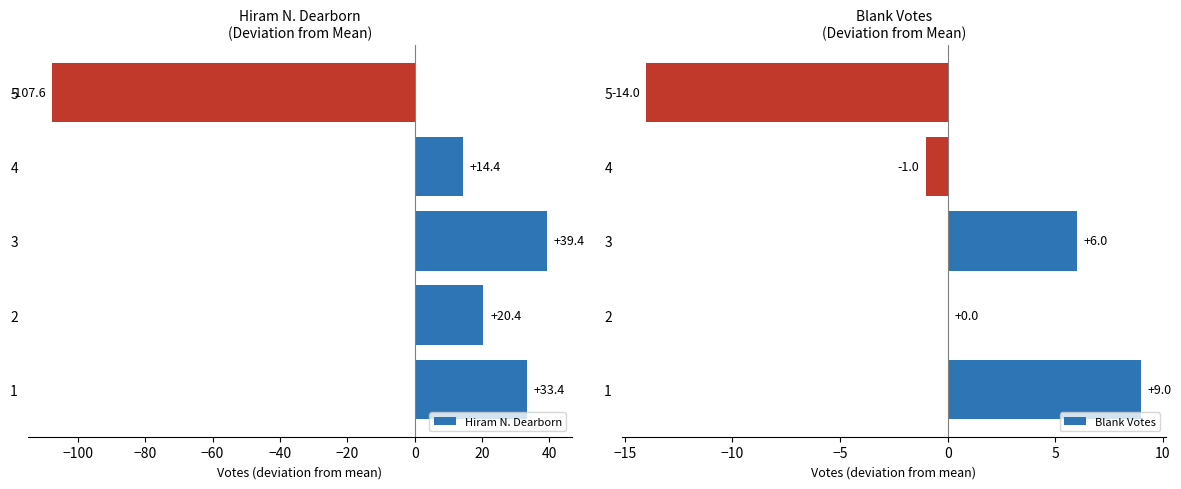

Reading left to right, transcribe all the data shown in this chart.

Hiram N. Dearborn: −120=33.4	−100=20.4	−80=39.4	−60=14.4	−40=-107.6
Blank Votes: −120=9.0	−100=0.0	−80=6.0	−60=-1.0	−40=-14.0